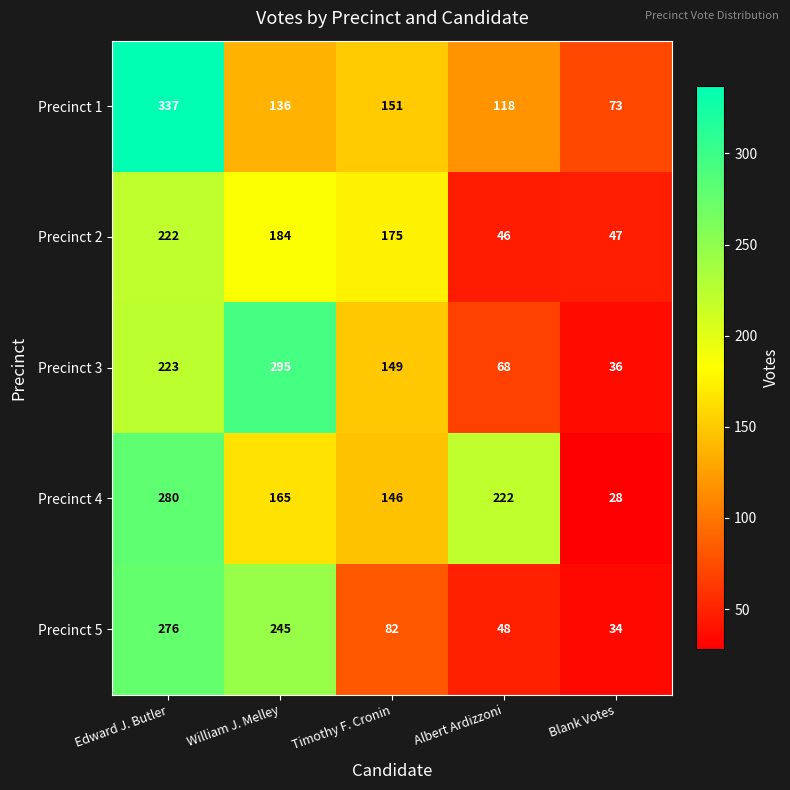

How many data points does each series have?

5